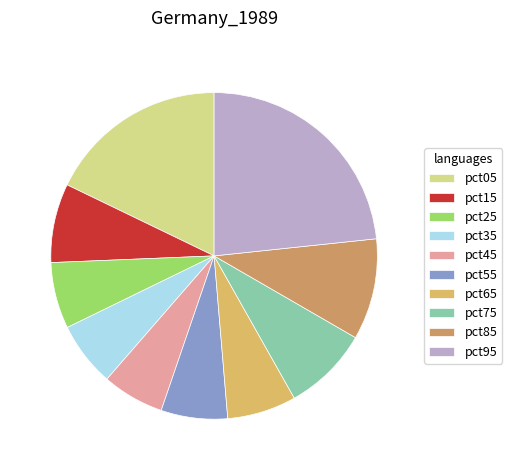

Rank the categories by value from lowest to highest.

pct45, pct35, pct25, pct55, pct65, pct15, pct75, pct85, pct05, pct95